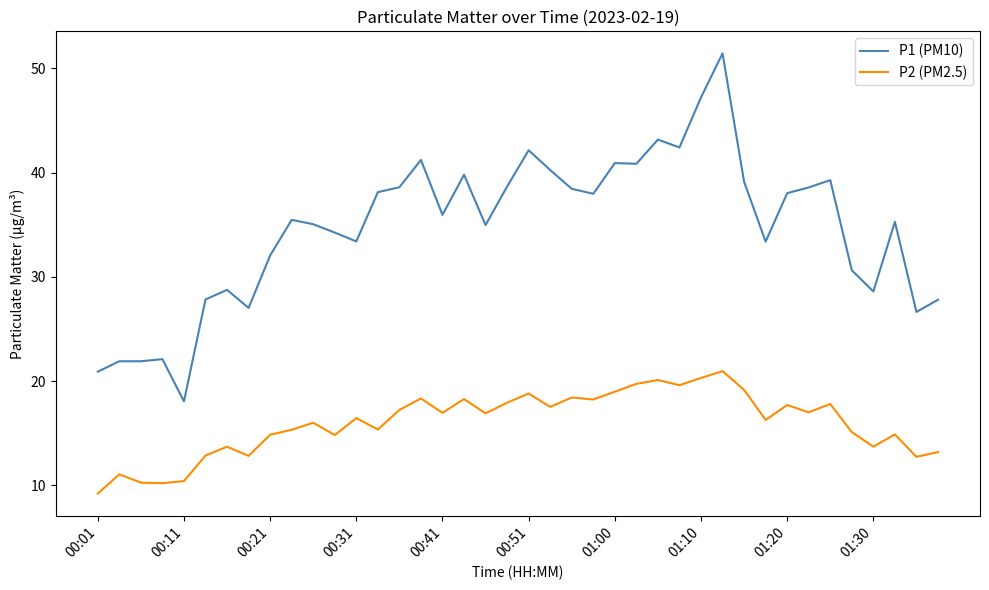

What is the sum of all P2 (PM2.5) values?

639.0